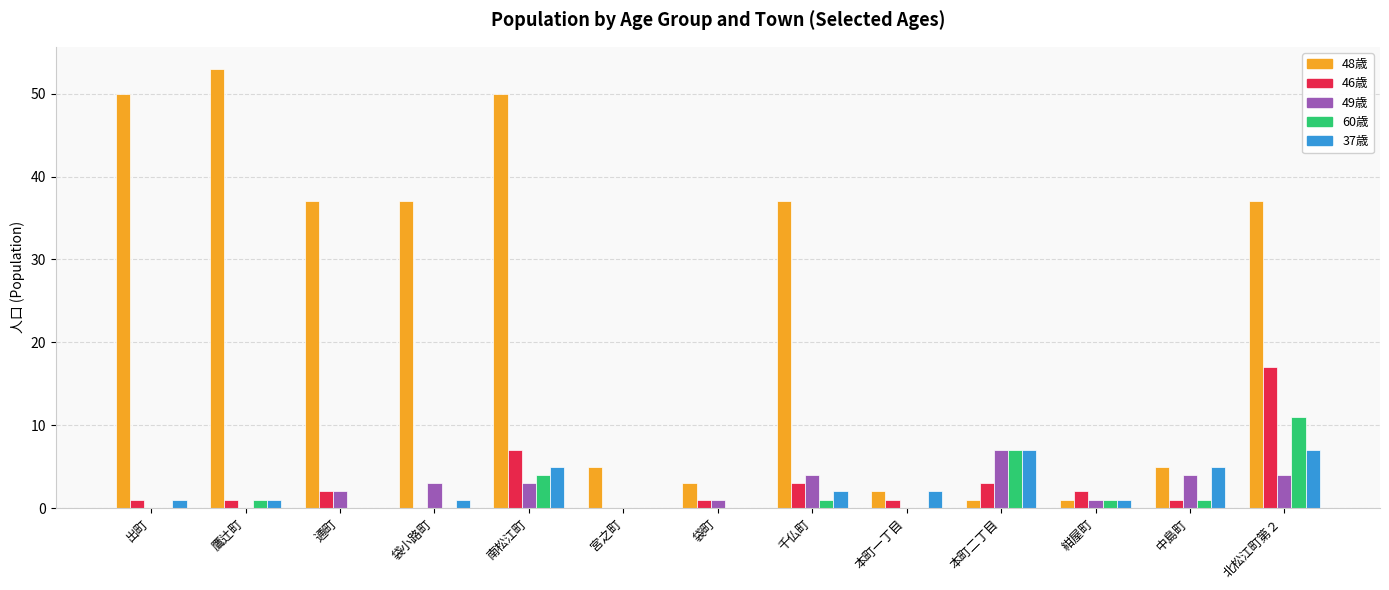

Which category has the highest value in the 49歳 series?

本町二丁目